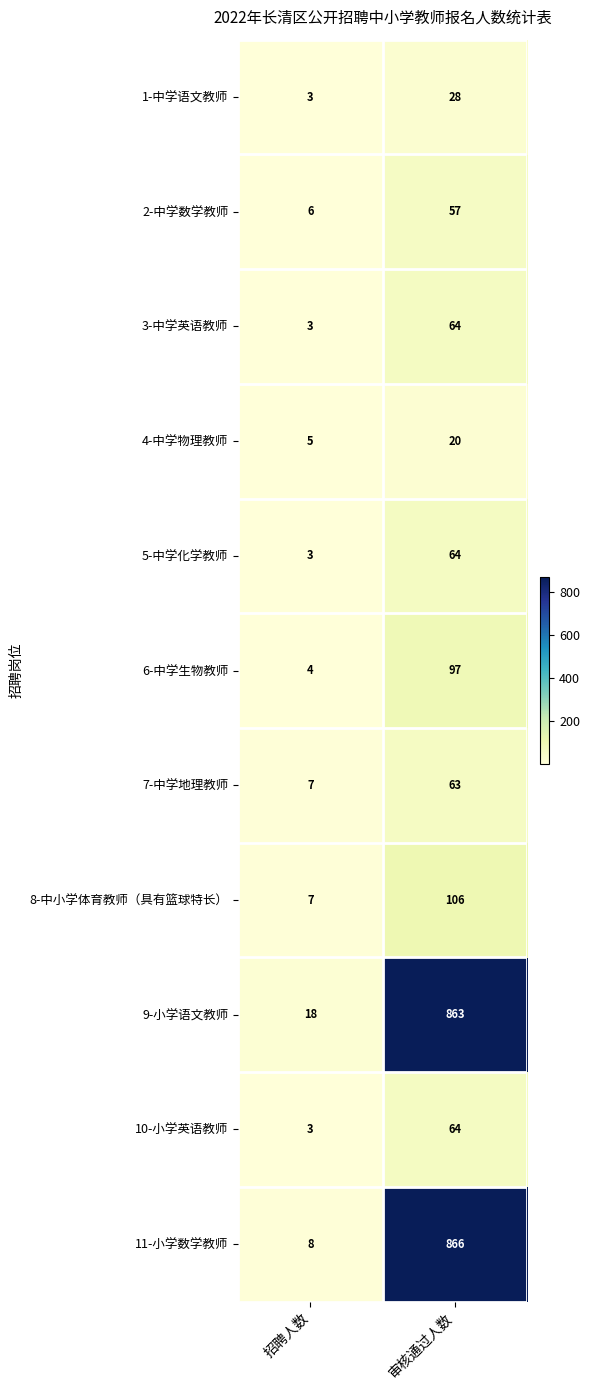

List the labels in order of 11-小学数学教师 value, largest first.

审核通过人数, 招聘人数